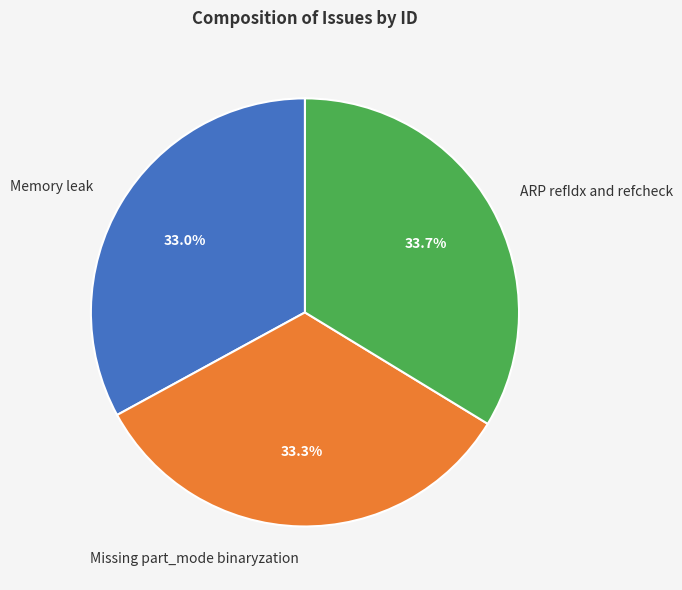

Does Memory leak account for over 50% of the chart?

No